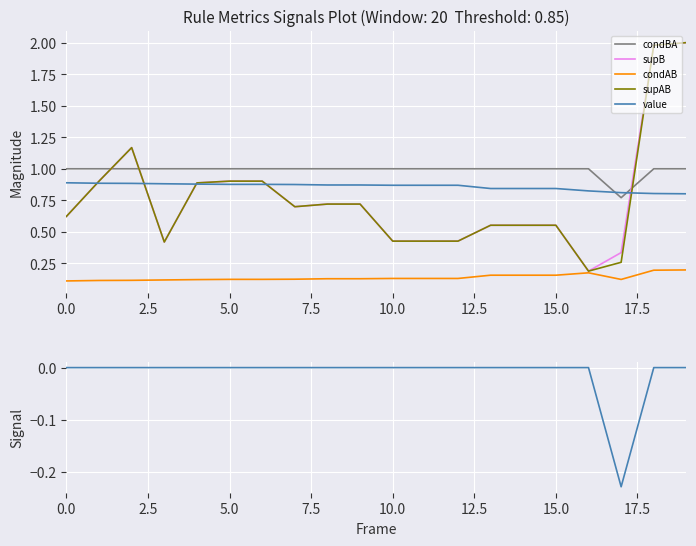

How many lines are shown in the chart?

6